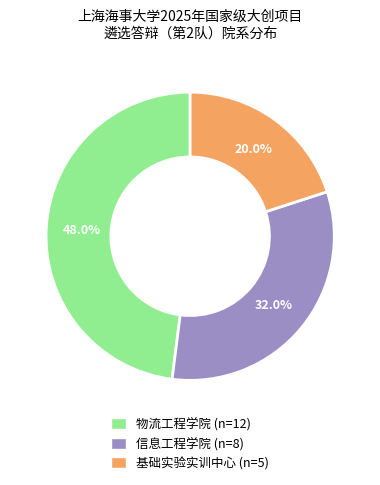

Rank the categories by value from lowest to highest.

基础实验实训中心, 信息工程学院, 物流工程学院